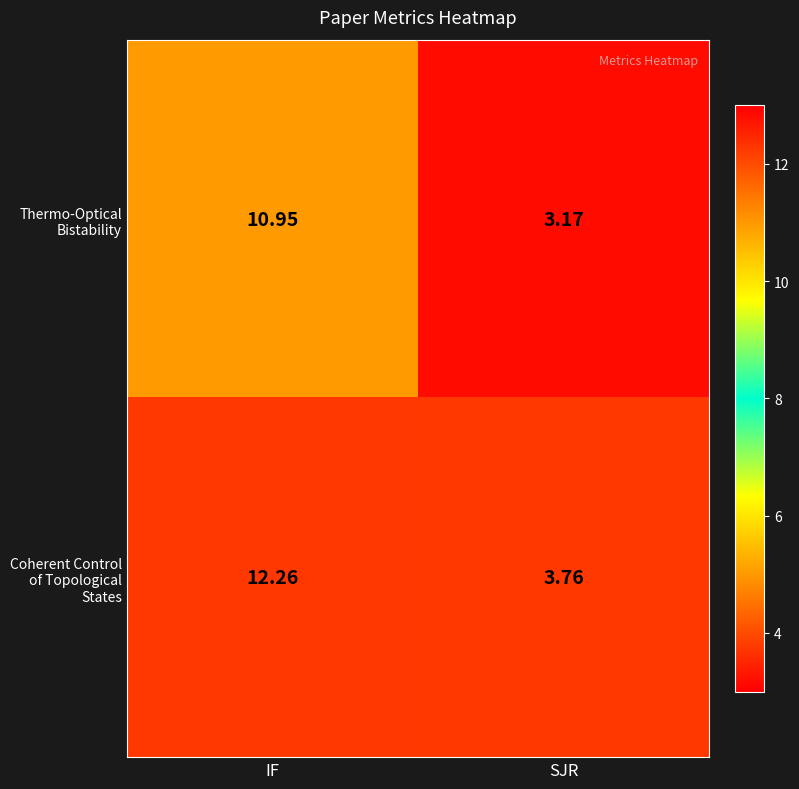

Where is Thermo-Optical Bistability nearest to the value 7?

SJR